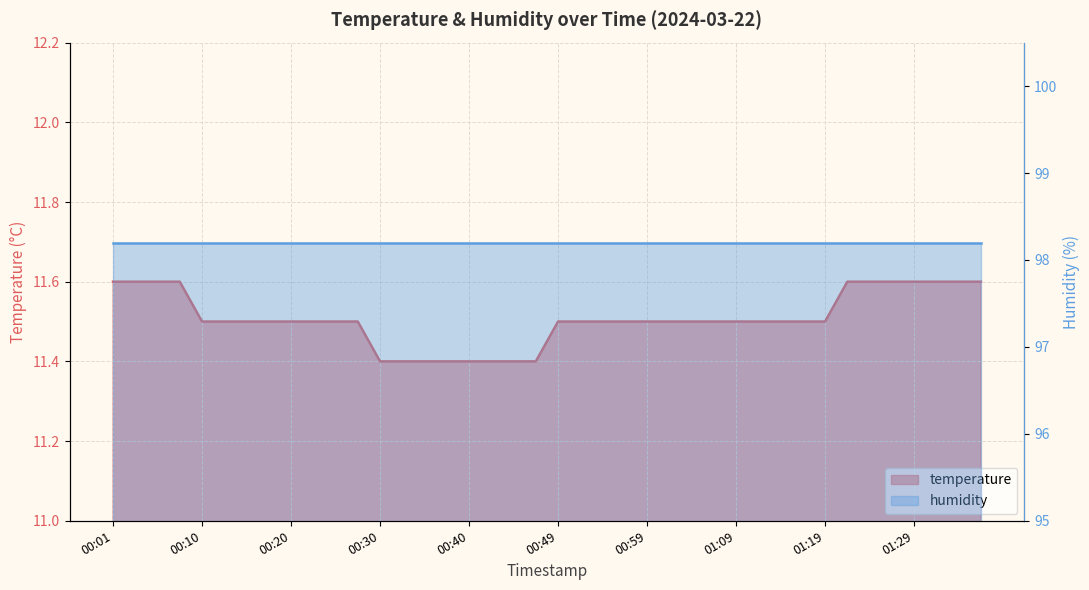

Reading left to right, list all the values displayed in this chart.

11.6	11.6	11.6	11.6	11.5	11.5	11.5	11.5	11.5	11.5	11.5	11.5	11.4	11.4	11.4	11.4	11.4	11.4	11.4	11.4	11.5	11.5	11.5	11.5	11.5	11.5	11.5	11.5	11.5	11.5	11.5	11.5	11.5	11.6	11.6	11.6	11.6	11.6	11.6	11.6